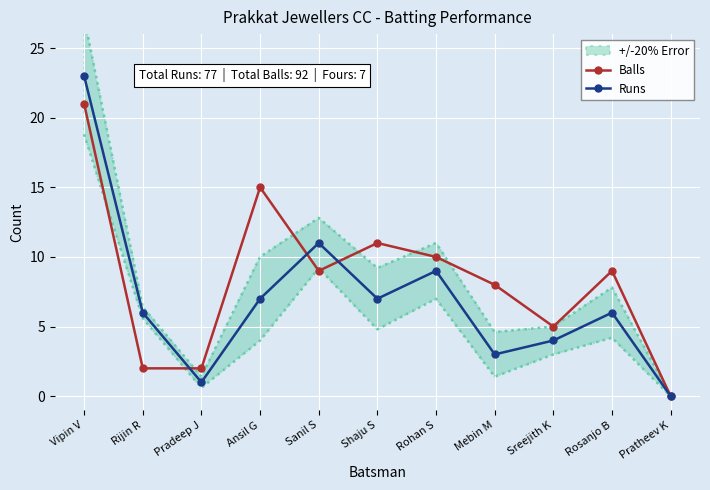

Where is the first local minimum for Runs?

Pradeep J